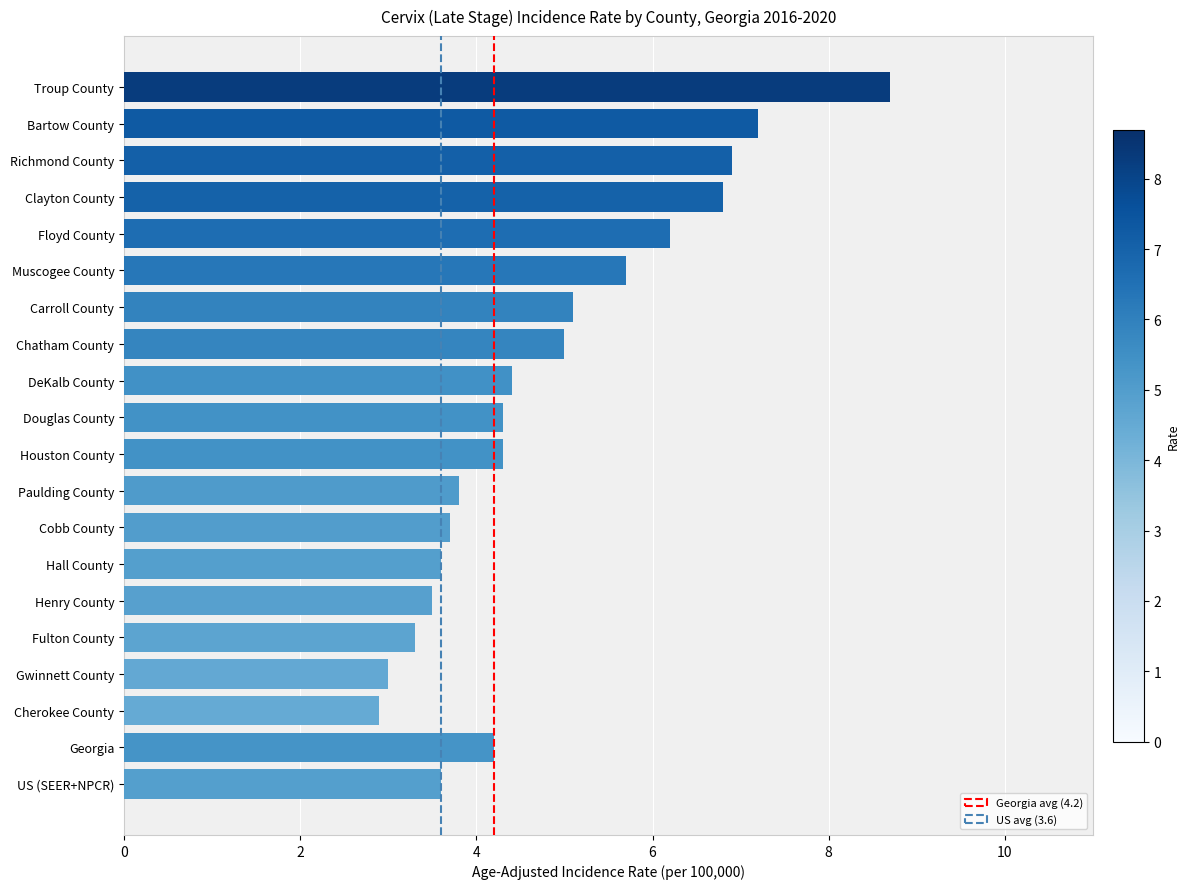

Reading bottom to top, list all the values displayed in this chart.

3.6	4.2	2.9	3.0	3.3	3.5	3.6	3.7	3.8	4.3	4.3	4.4	5.0	5.1	5.7	6.2	6.8	6.9	7.2	8.7